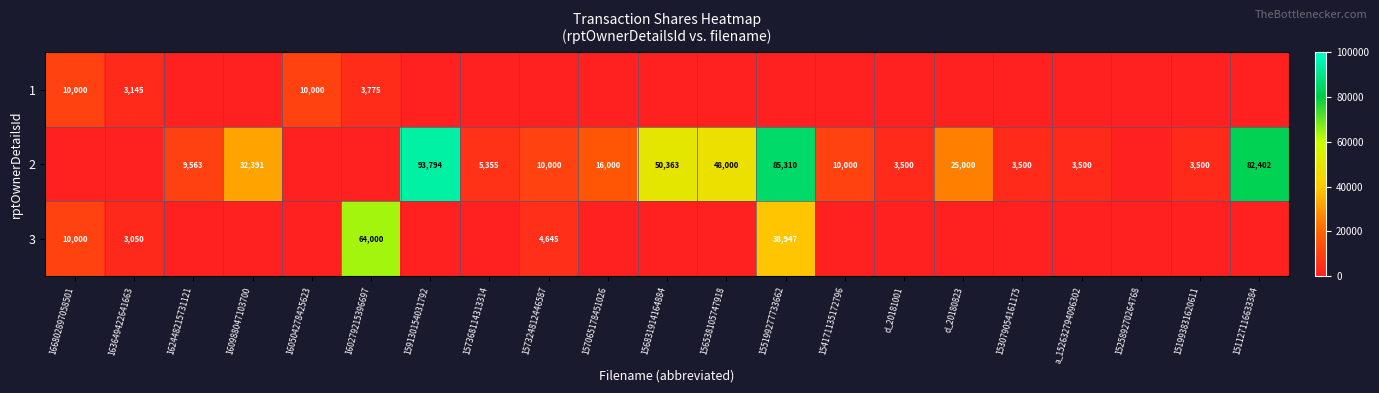

What is the sum of the 2 values at 160988047103700 and 151127116633384?

114793